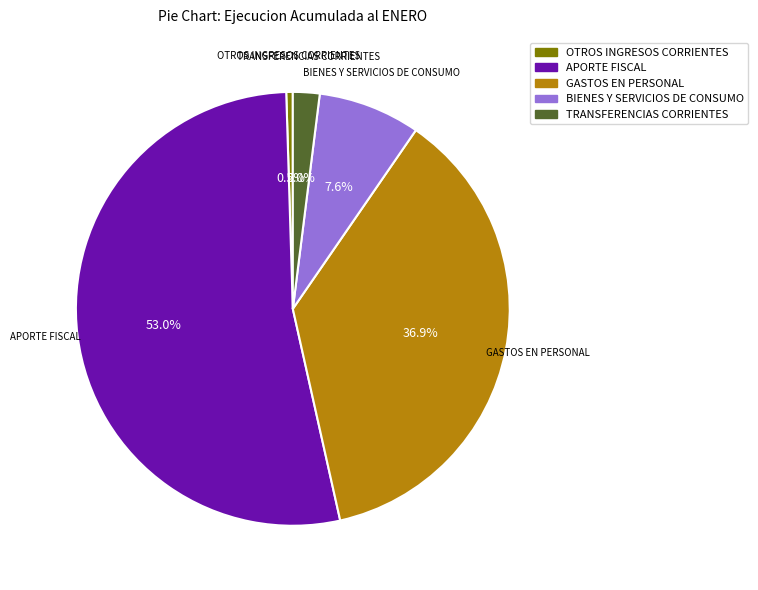

What is the smallest slice in the pie chart?

OTROS INGRESOS CORRIENTES